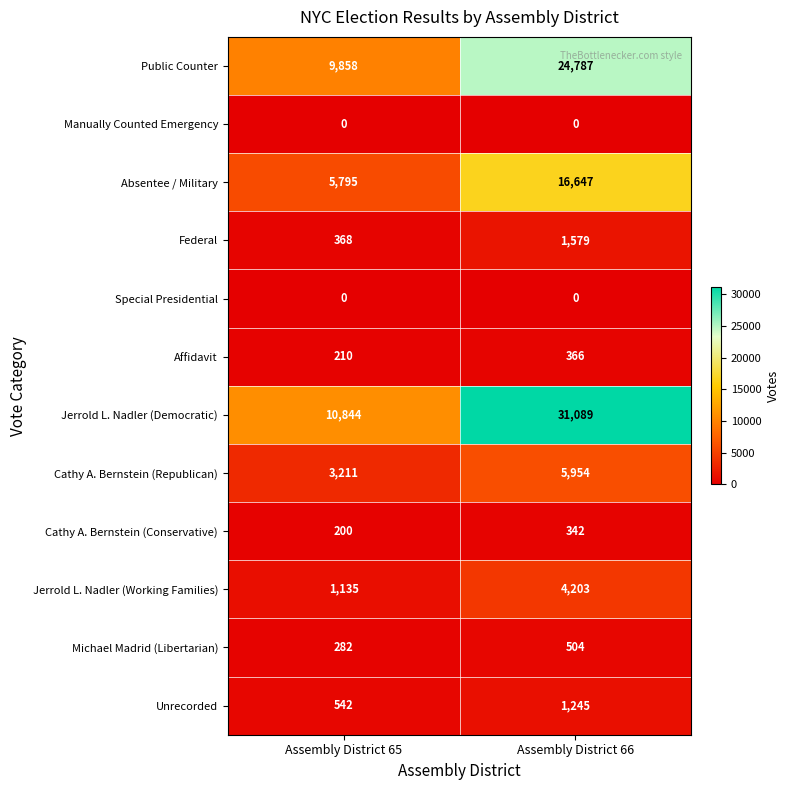

The value of Absentee / Military at Assembly District 66 is 9179. True or false?

False